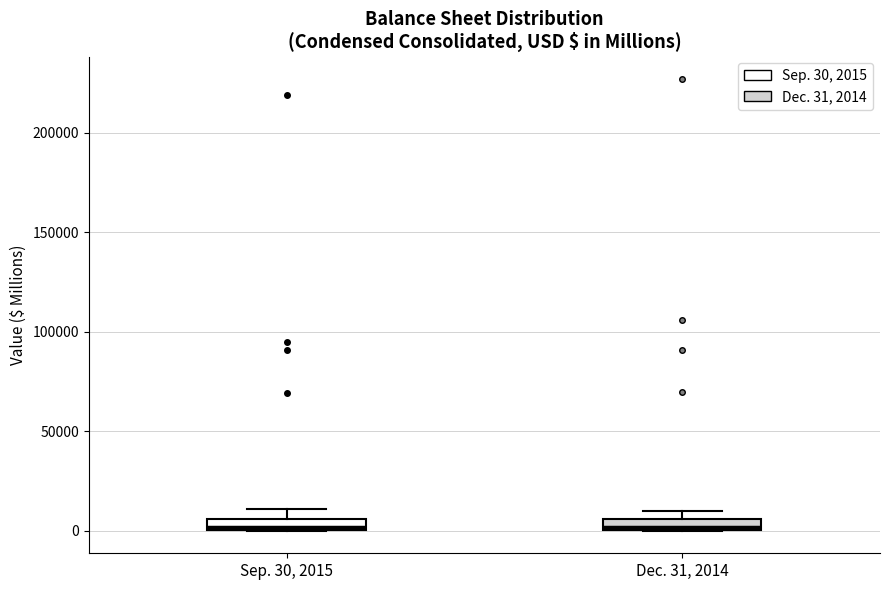

Where is the lower edge of the box for Dec. 31, 2014 on the y-axis? The values are not printed on the chart, so give them approximately, as read against the axis.

0